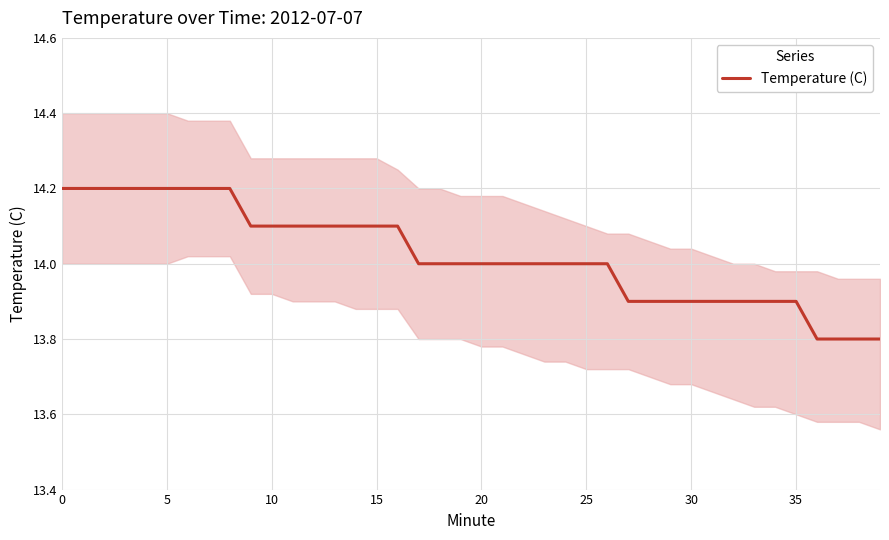

What is the lowest value of the Temperature (C) series?

13.8